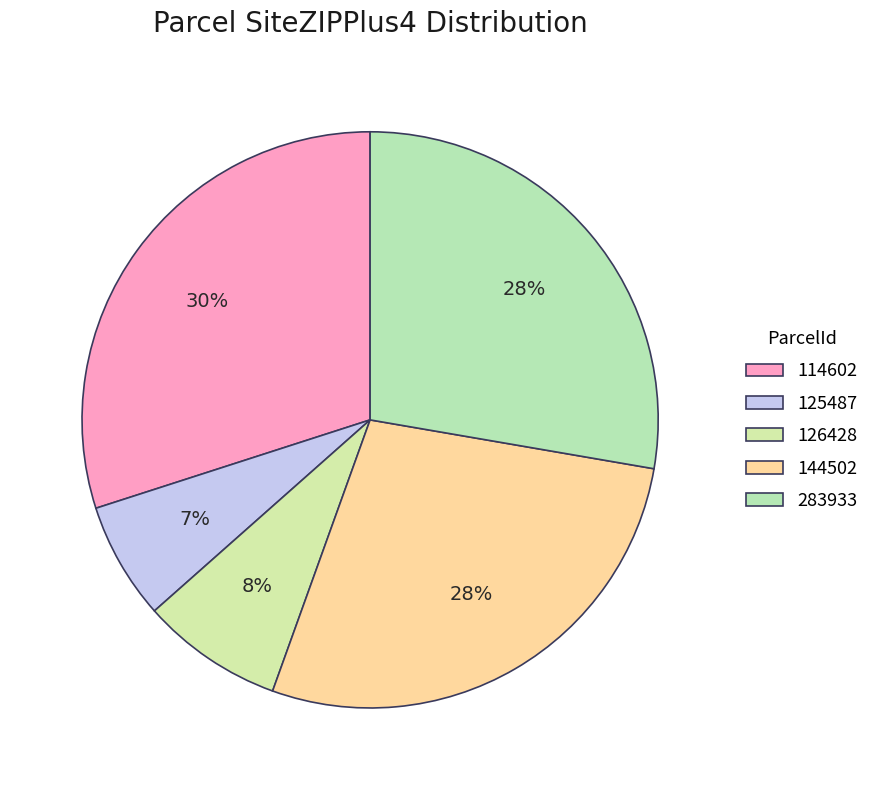

Which has a higher value, 125487 or 114602?

114602